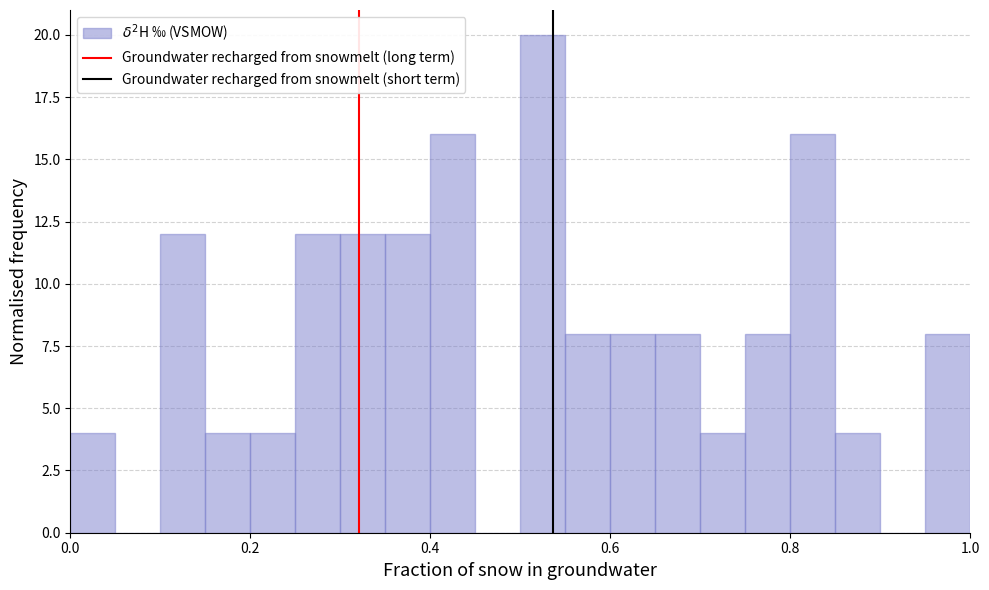

Read against the x-axis, roughly where is the centre of the tallest bar?

0.52